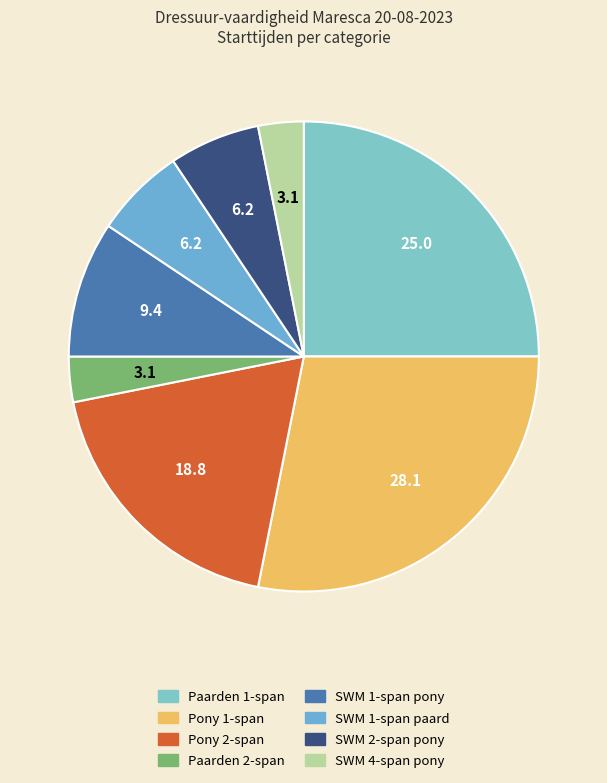

Does SWM 4-span pony account for over 50% of the chart?

No